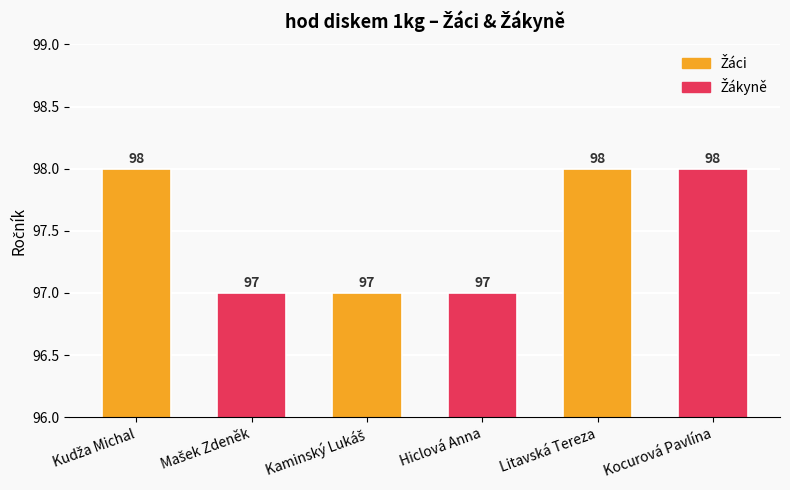

List the labels in order of value, smallest first.

Mašek Zdeněk, Kaminský Lukáš, Hiclová Anna, Kudža Michal, Litavská Tereza, Kocurová Pavlína